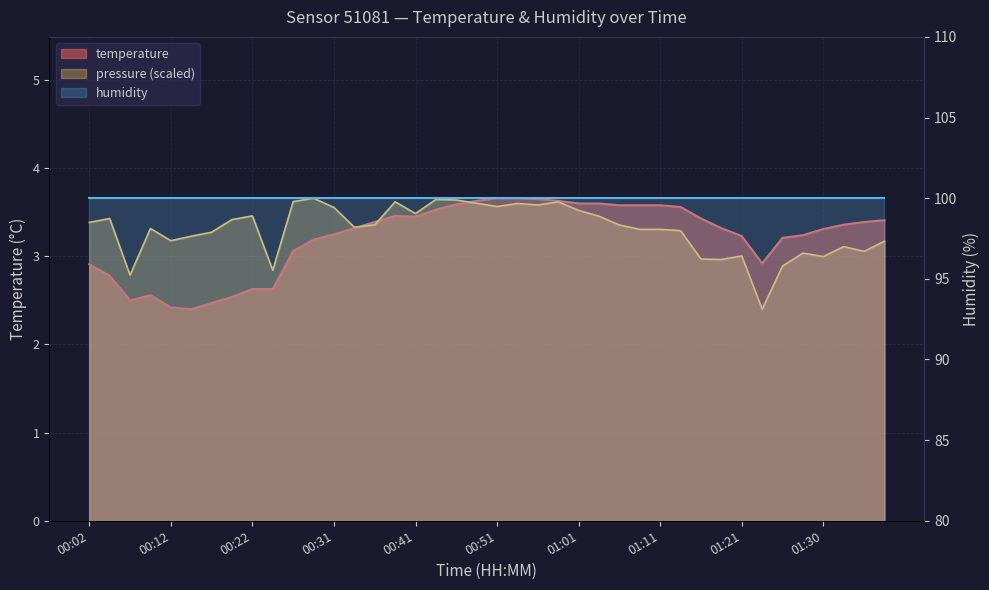

How many interior local peaks (higher than both neighbors) does the data have?

2